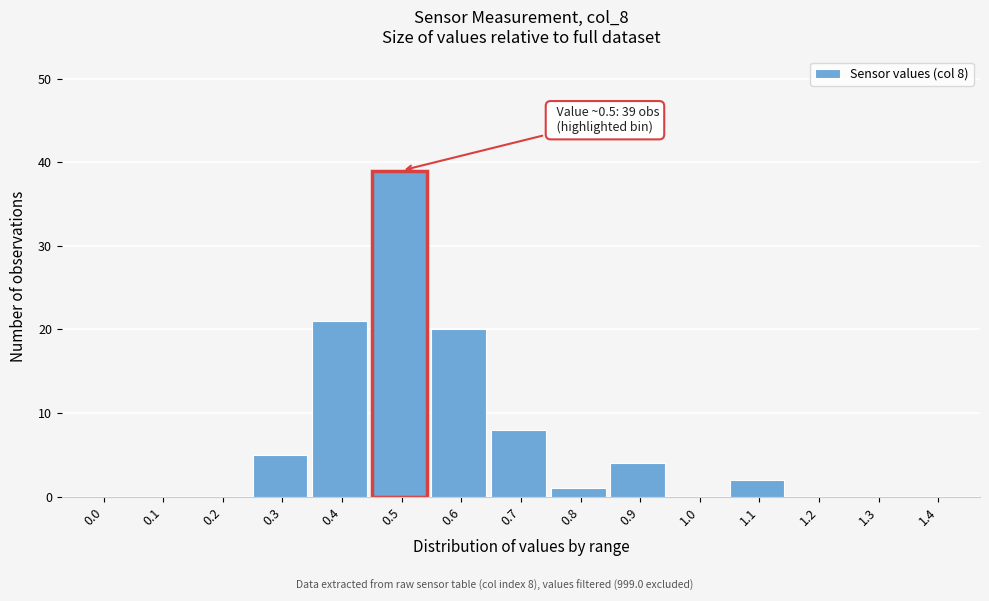

Reading right to left, what are all the values shown in this chart?

1.4=0	1.3=0	1.2=0	1.1=2	1.0=0	0.9=4	0.8=1	0.7=8	0.6=20	0.5=39	0.4=21	0.3=5	0.2=0	0.1=0	0.0=0